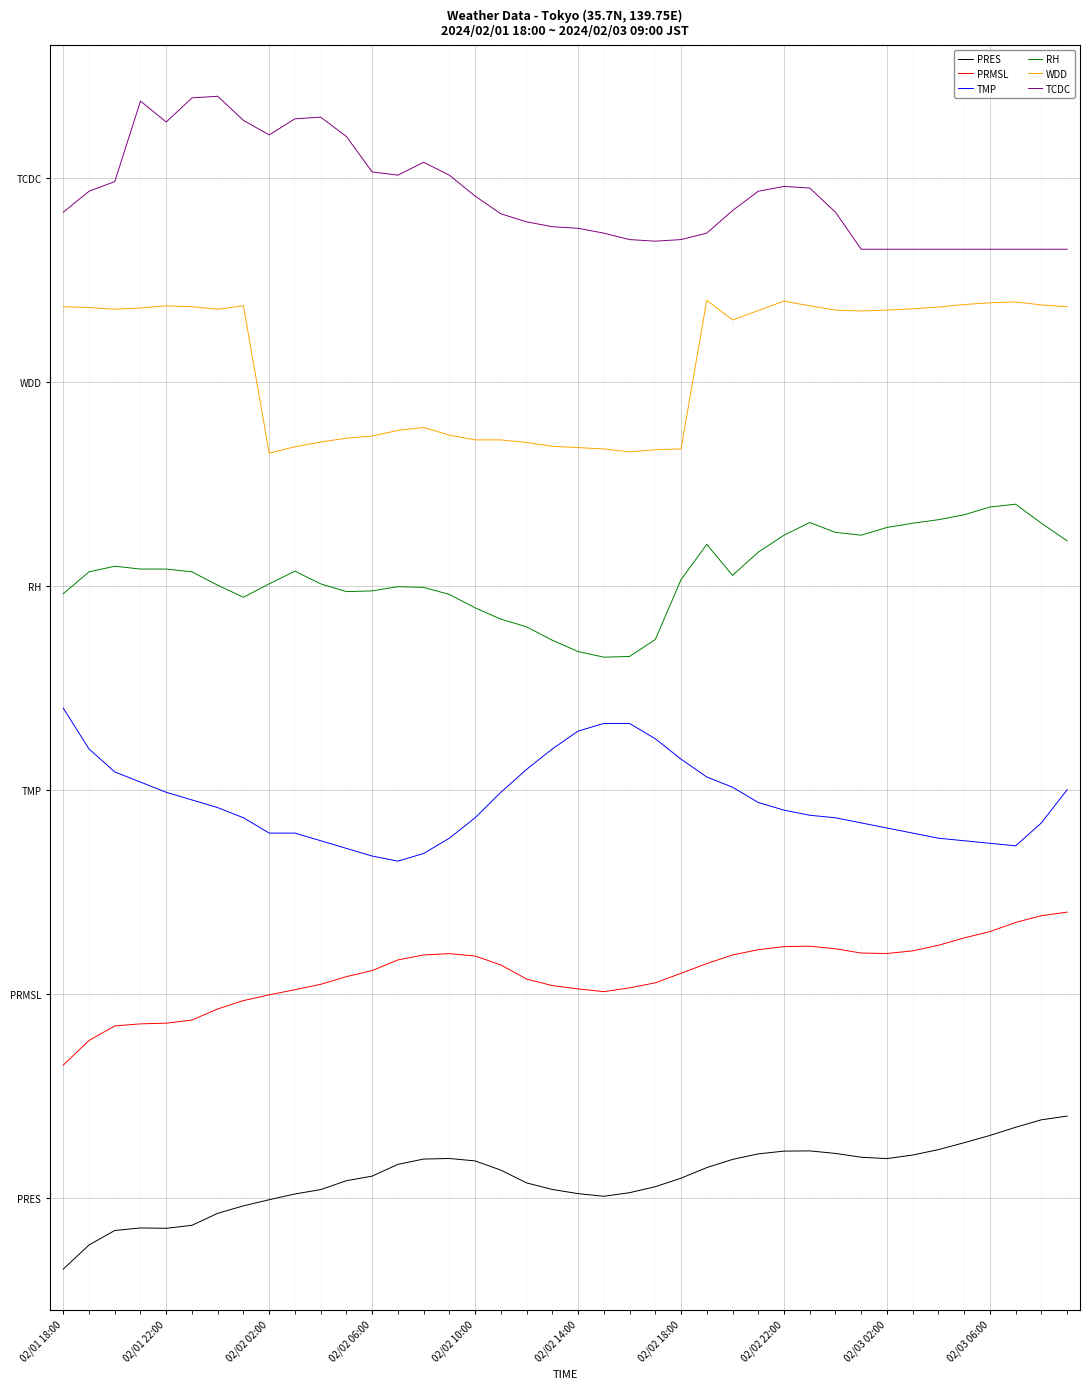

At how many categories does at least one series exceed 0?

40